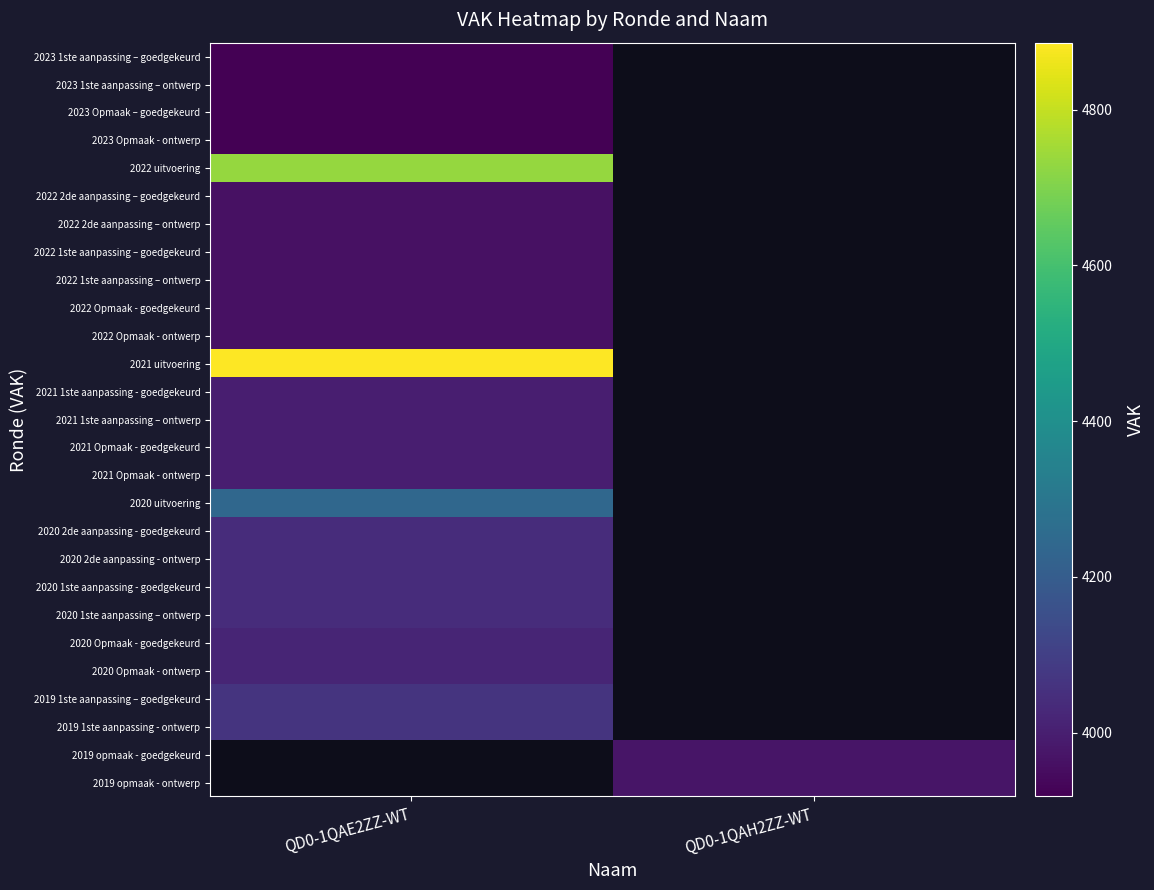

Count the number of categories in the chart.

2